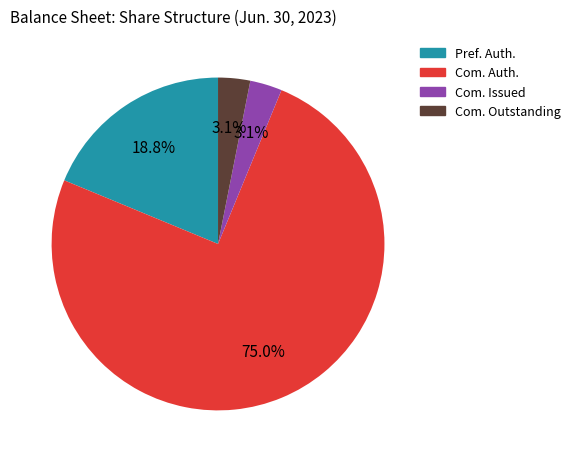

Is there a majority slice in this chart?

Yes